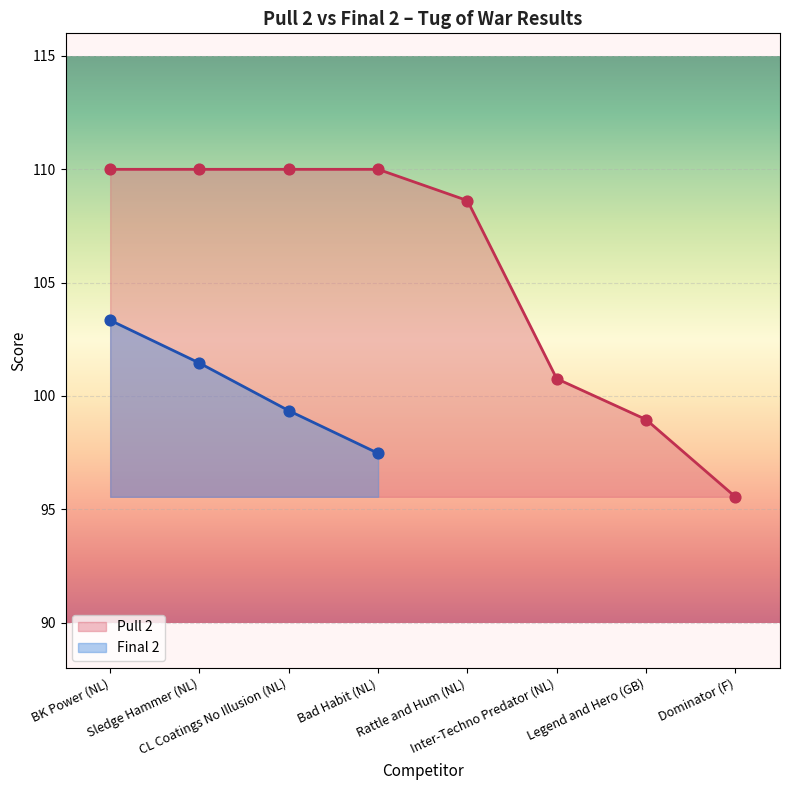

Approximately how many times larger is the value at BK Power (NL) compared to Sledge Hammer (NL)?

1.0